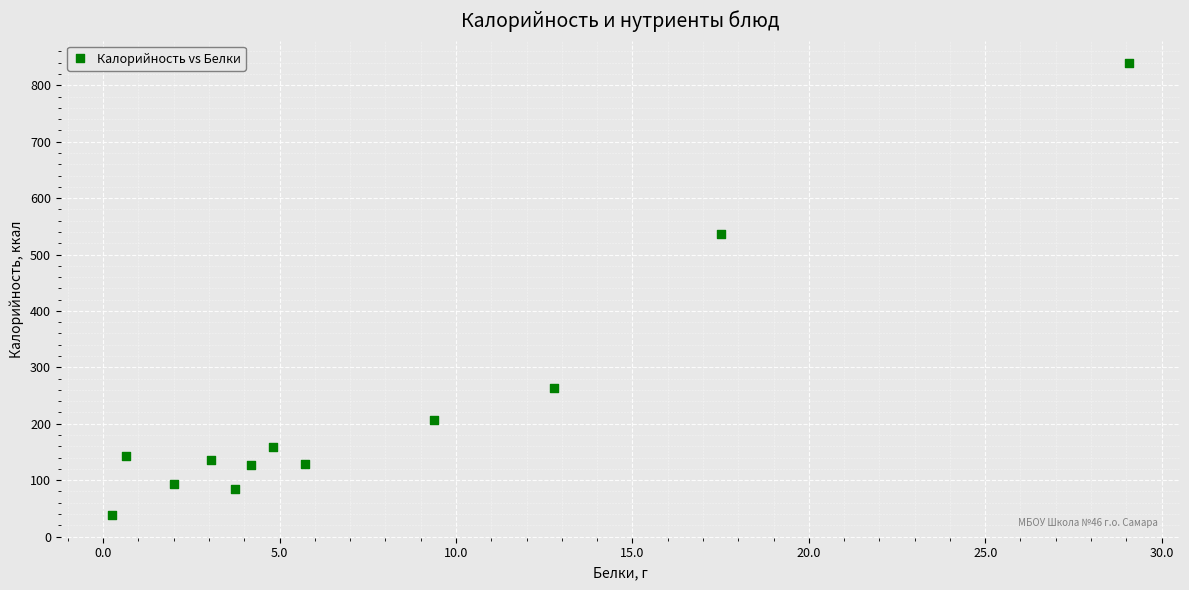

What is the range of Y values (max minus min)?

801